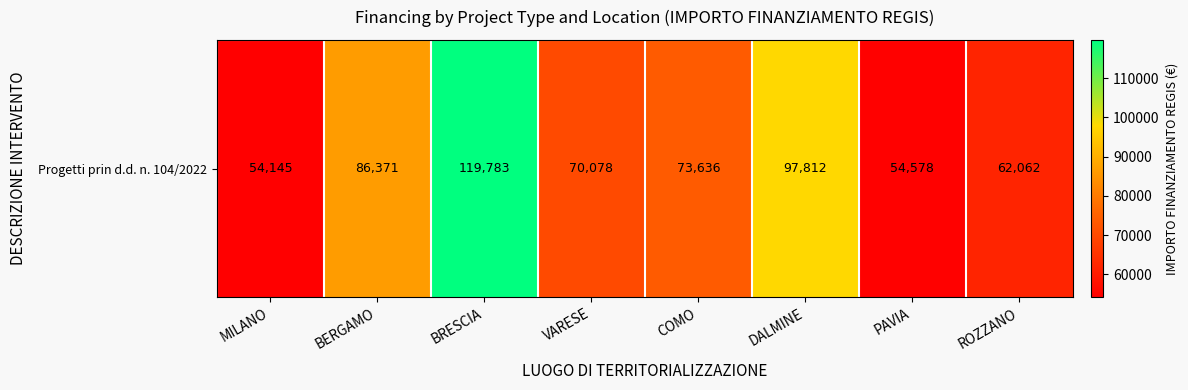

The chart shows a value of 39537.0 at BRESCIA. True or false?

False